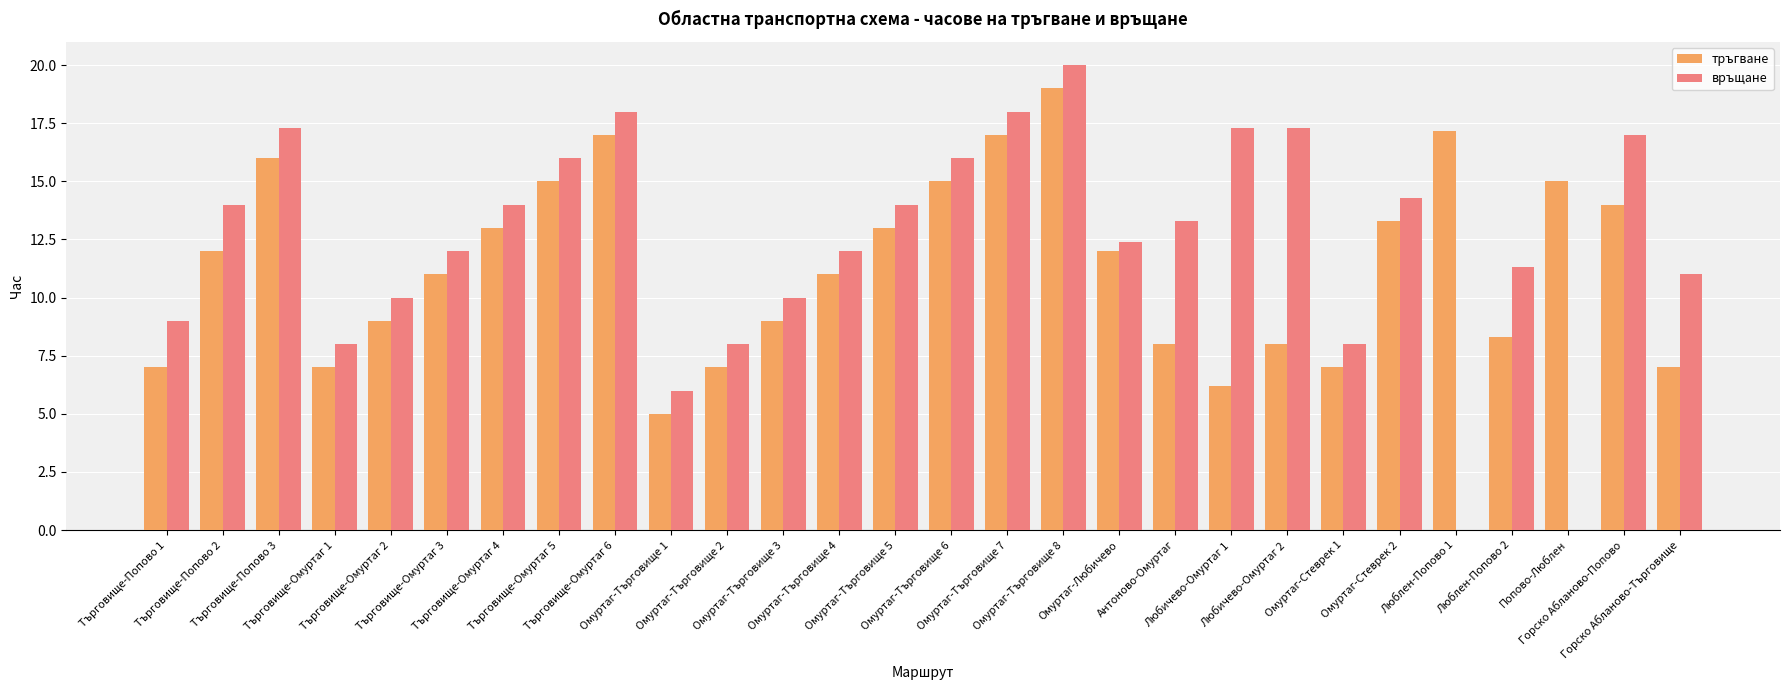

The тръгване series shows 17.0 at Омуртаг-Търговище 7. True or false?

True